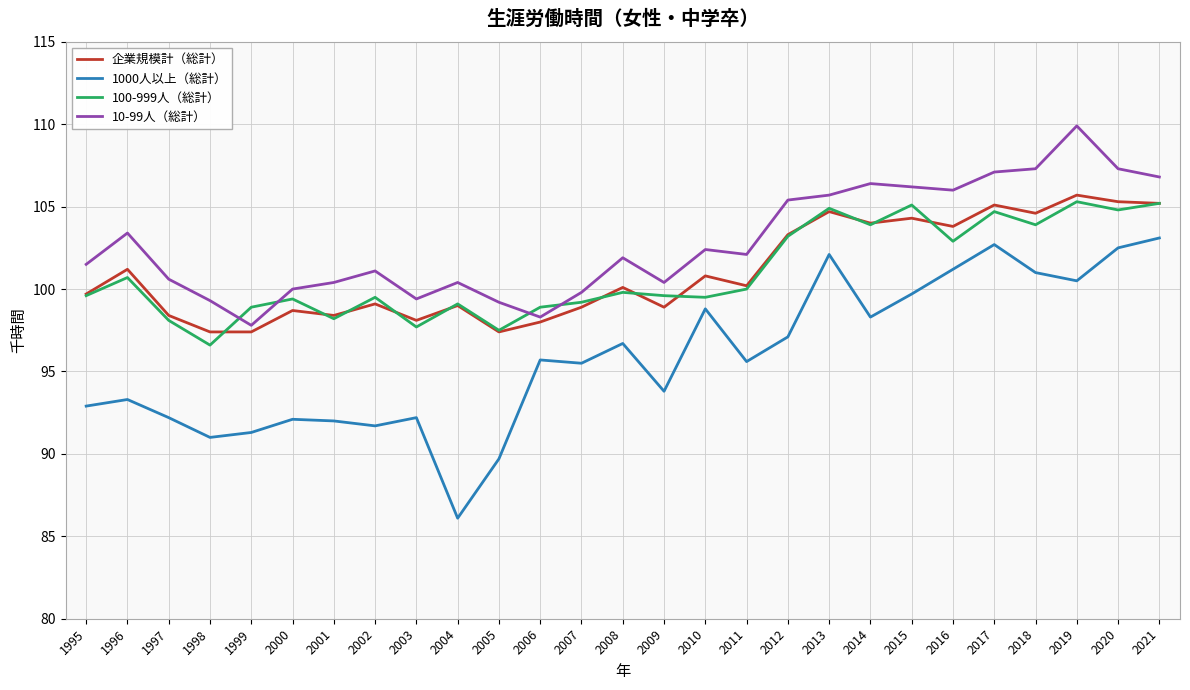

What is the difference between the highest and lowest values at 2017?

4.4